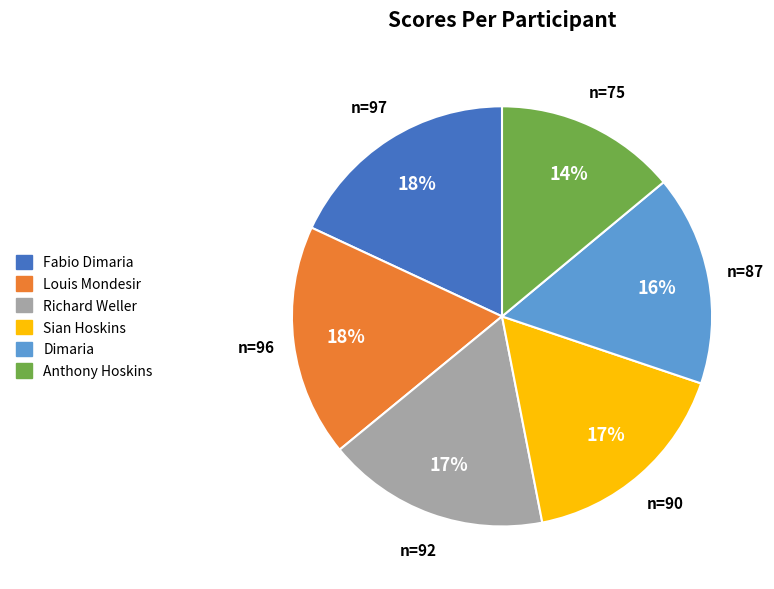

To the nearest percent, what percentage of the pie is Dimaria?

16%